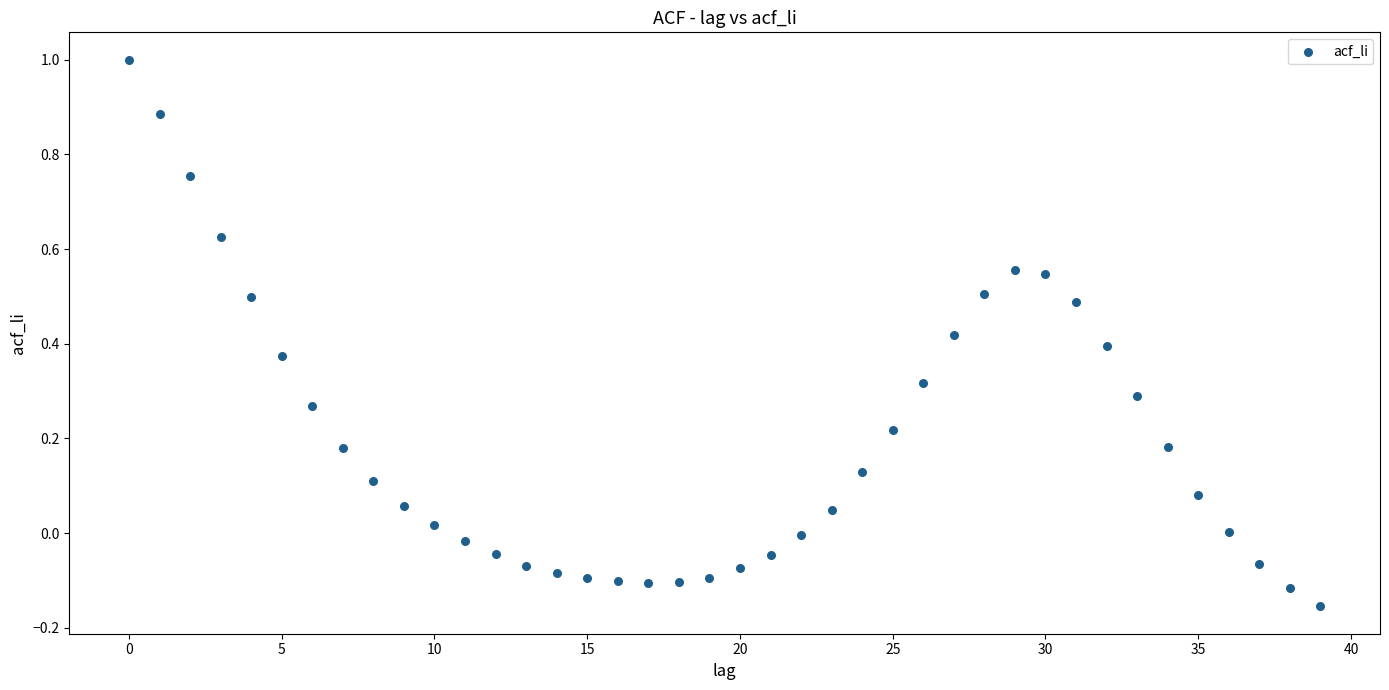

What is the range of Y values (max minus min)?

1.2